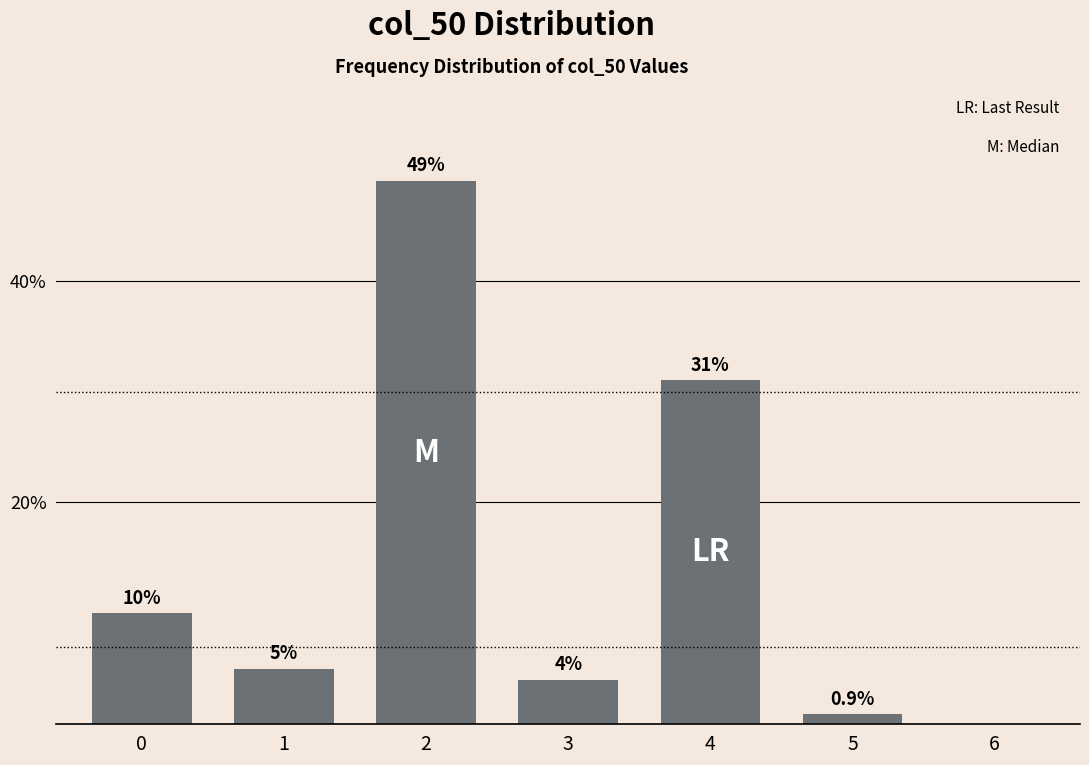

Reading left to right, list all the values displayed in this chart.

0=10.0	1=5.0	2=49.0	3=4.0	4=31.0	5=0.9	6=0.0